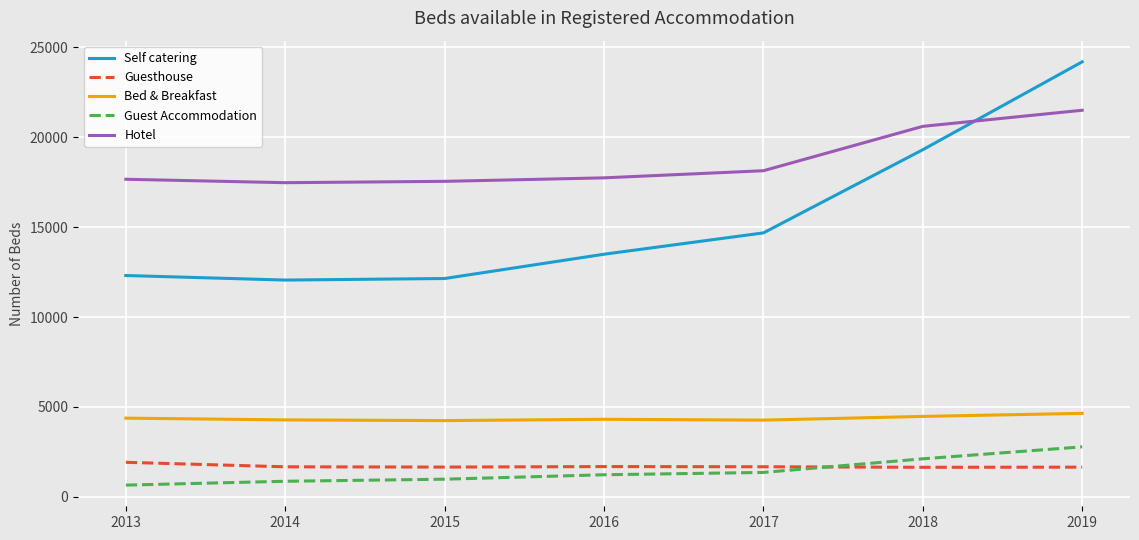

True or false: Bed & Breakfast and Guest Accommodation intersect in this chart.

False